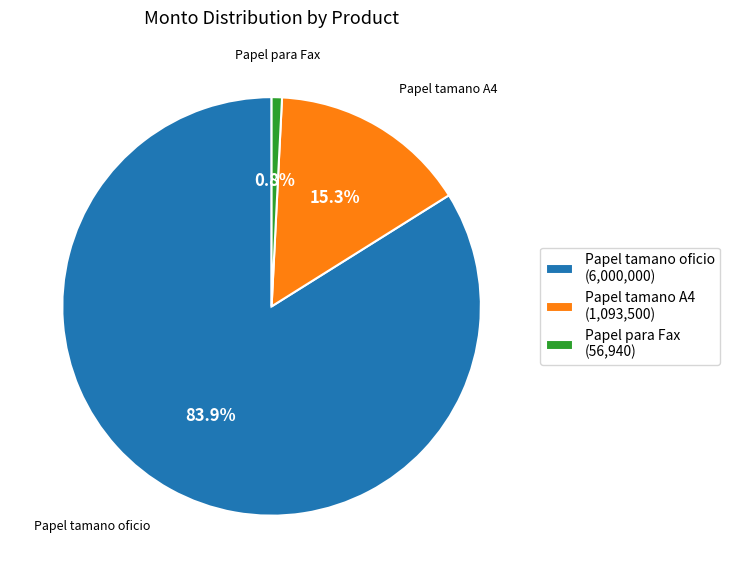

To the nearest percent, what is the average slice percentage?

33%